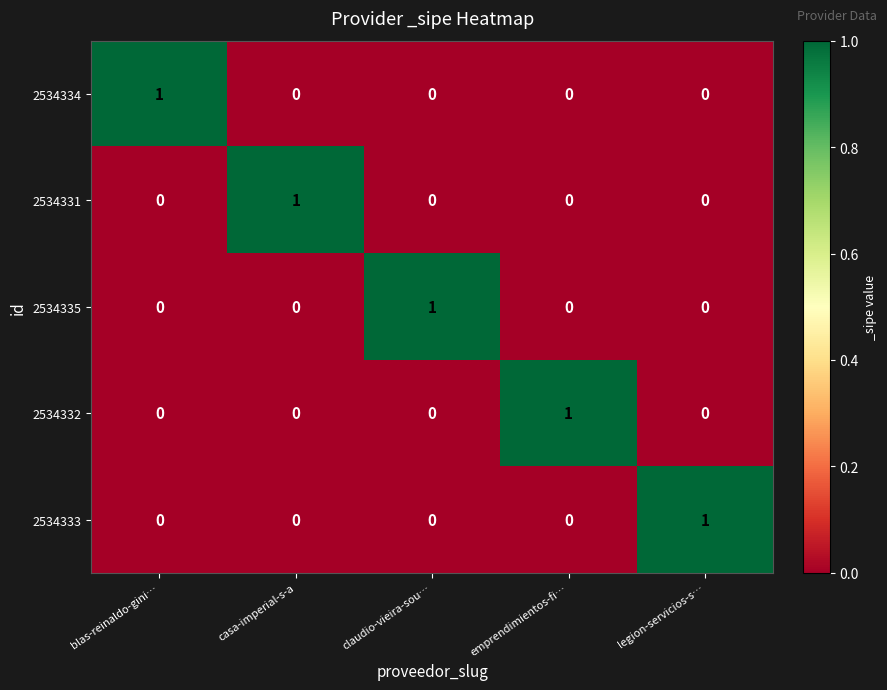

How many 2534334 values are between 0 and 1?

5